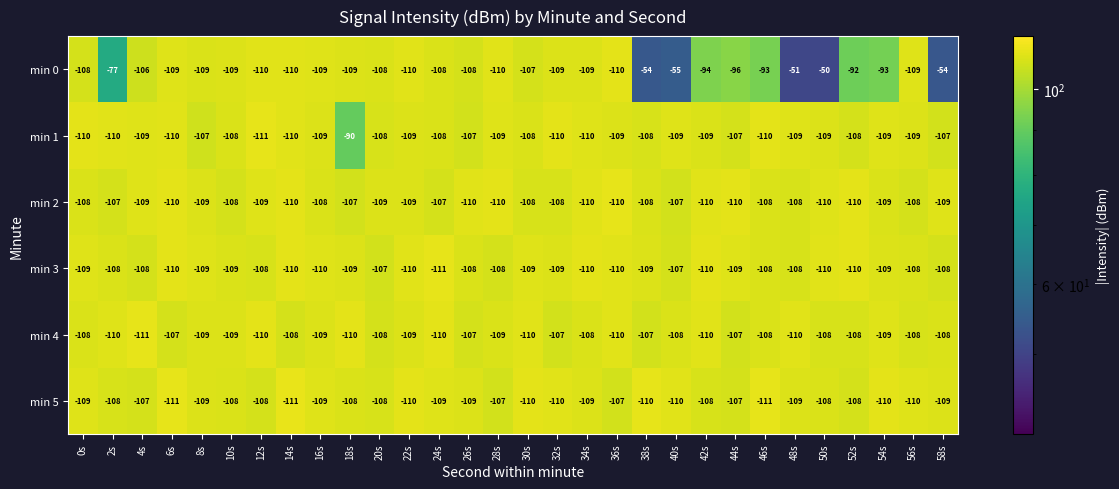

What is the approximate value of min 2 at 58s?

-109